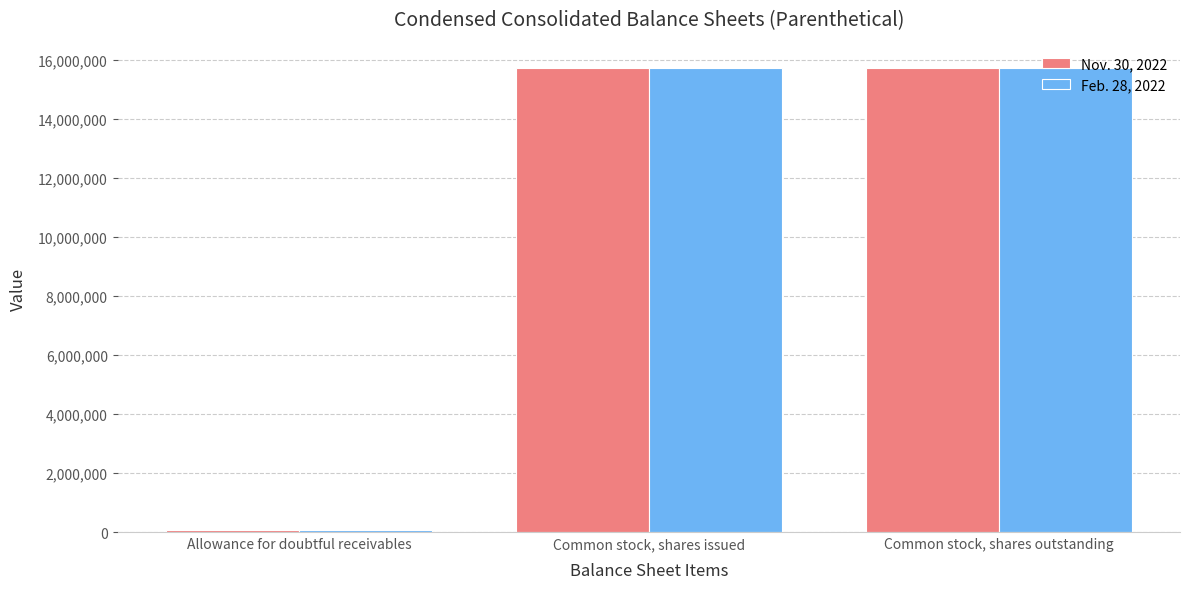

How many bars are there in total?

6